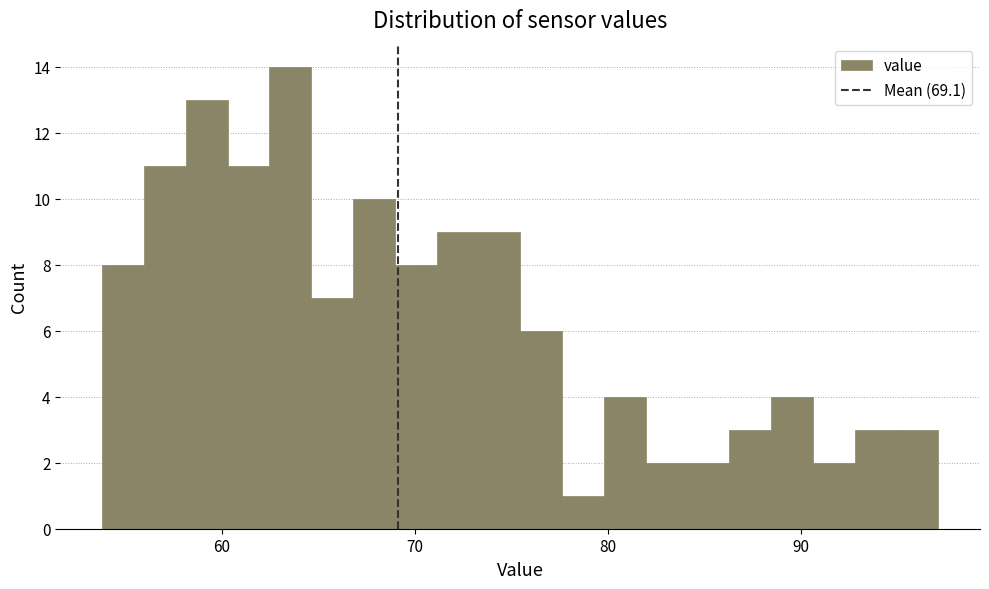

Around what value on the x-axis is the tallest bar? Give the approximate position of its centre, as read against the axis.

64